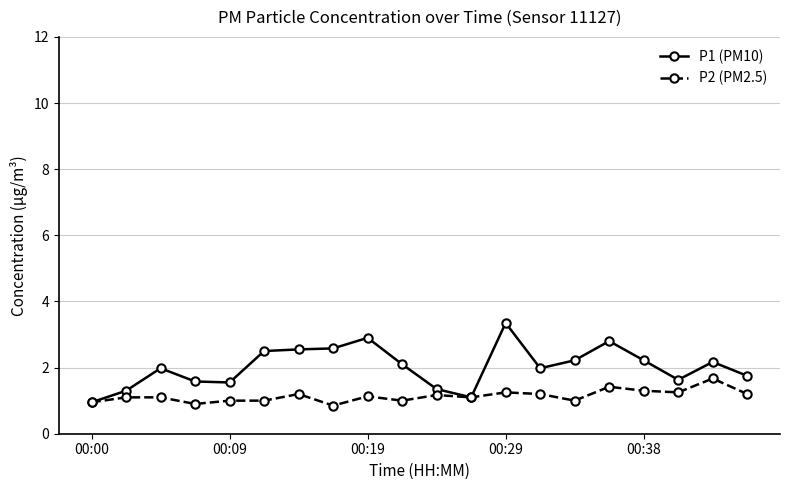

What is the value of the P2 (PM2.5) point at the 16th from the left?

1.4